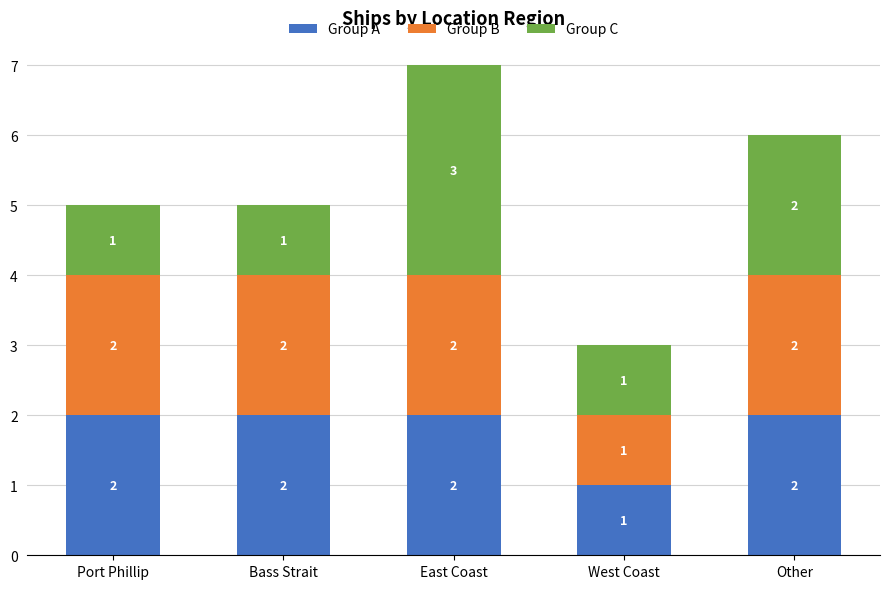

How many series are shown in this chart?

3